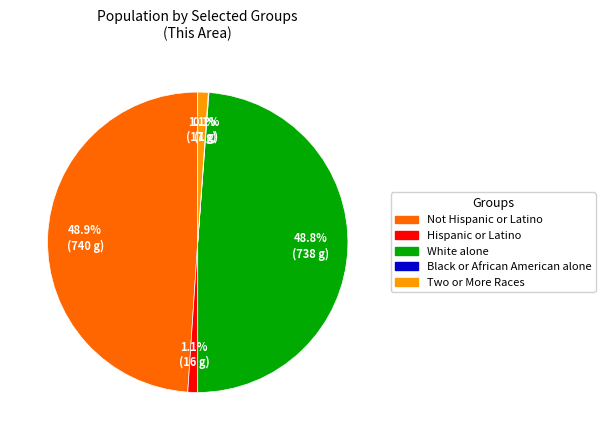

To the nearest percent, what percentage of the pie is Hispanic or Latino?

1%